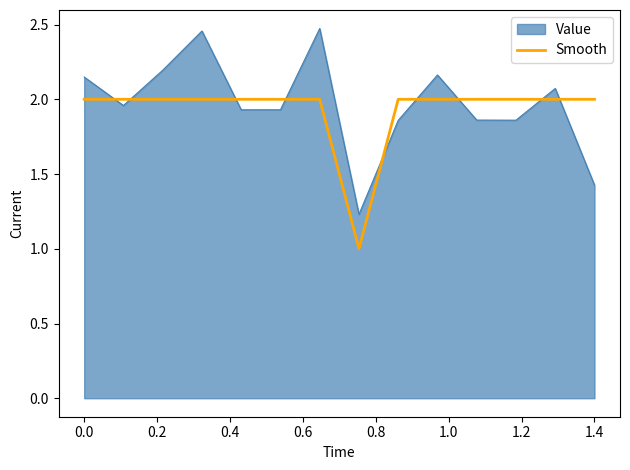

True or false: Smooth and Value cross at least once.

True